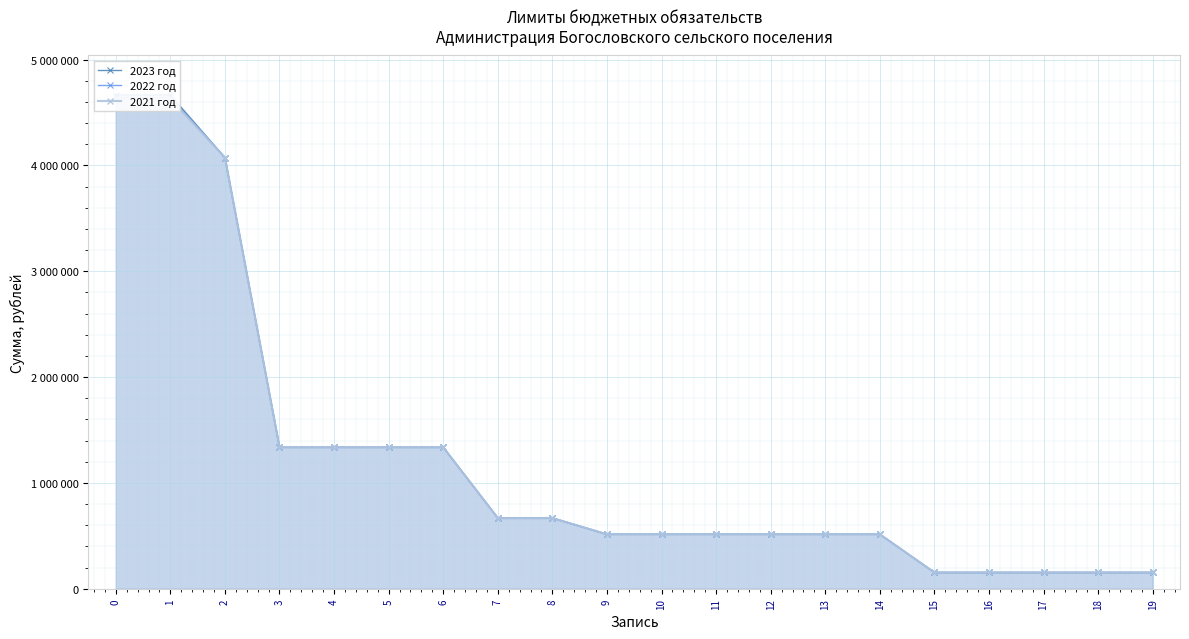

What is the approximate value of 2023 год at 9?

514638.0